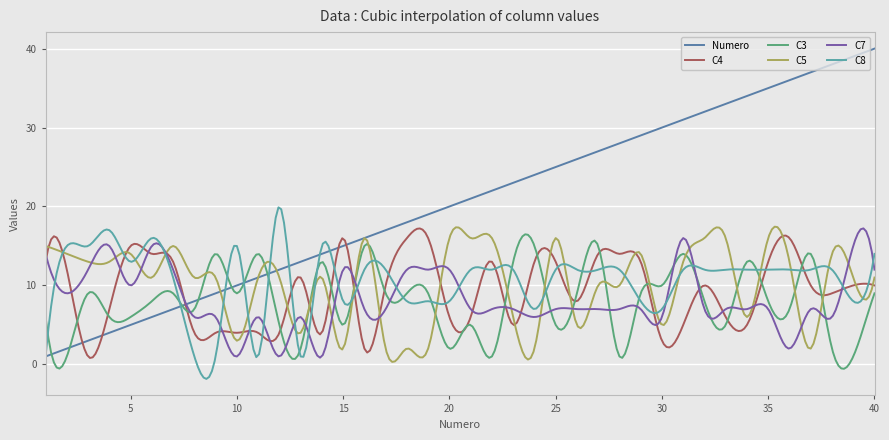

Which series has the widest spread of values?

Numero